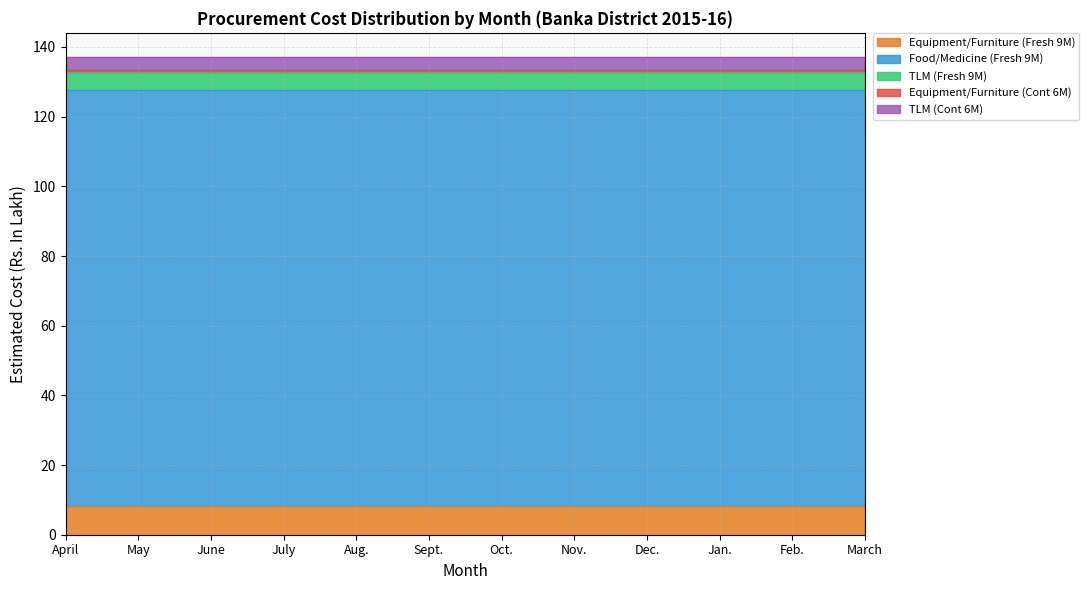

Reading left to right, extract all data points from this chart.

Equipment/Furniture (Fresh 9M): April=8.2	May=8.2	June=8.2	July=8.2	Aug.=8.2	Sept.=8.2	Oct.=8.2	Nov.=8.2	Dec.=8.2	Jan.=8.2	Feb.=8.2	March=8.2
Food/Medicine (Fresh 9M): April=119.4	May=119.4	June=119.4	July=119.4	Aug.=119.4	Sept.=119.4	Oct.=119.4	Nov.=119.4	Dec.=119.4	Jan.=119.4	Feb.=119.4	March=119.4
TLM (Fresh 9M): April=5.3	May=5.3	June=5.3	July=5.3	Aug.=5.3	Sept.=5.3	Oct.=5.3	Nov.=5.3	Dec.=5.3	Jan.=5.3	Feb.=5.3	March=5.3
Equipment/Furniture (Cont 6M): April=0.5	May=0.5	June=0.5	July=0.5	Aug.=0.5	Sept.=0.5	Oct.=0.5	Nov.=0.5	Dec.=0.5	Jan.=0.5	Feb.=0.5	March=0.5
TLM (Cont 6M): April=3.8	May=3.8	June=3.8	July=3.8	Aug.=3.8	Sept.=3.8	Oct.=3.8	Nov.=3.8	Dec.=3.8	Jan.=3.8	Feb.=3.8	March=3.8